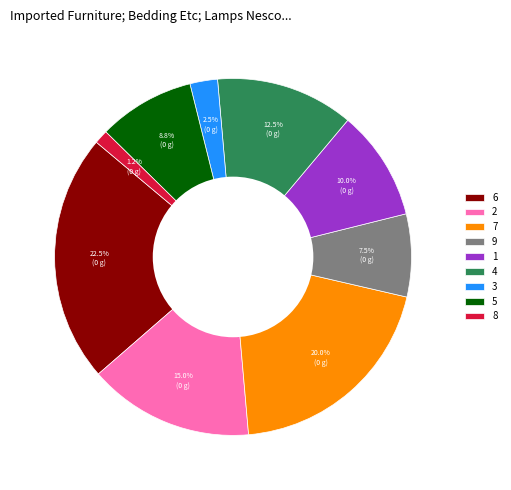

Which slice is the largest?

6